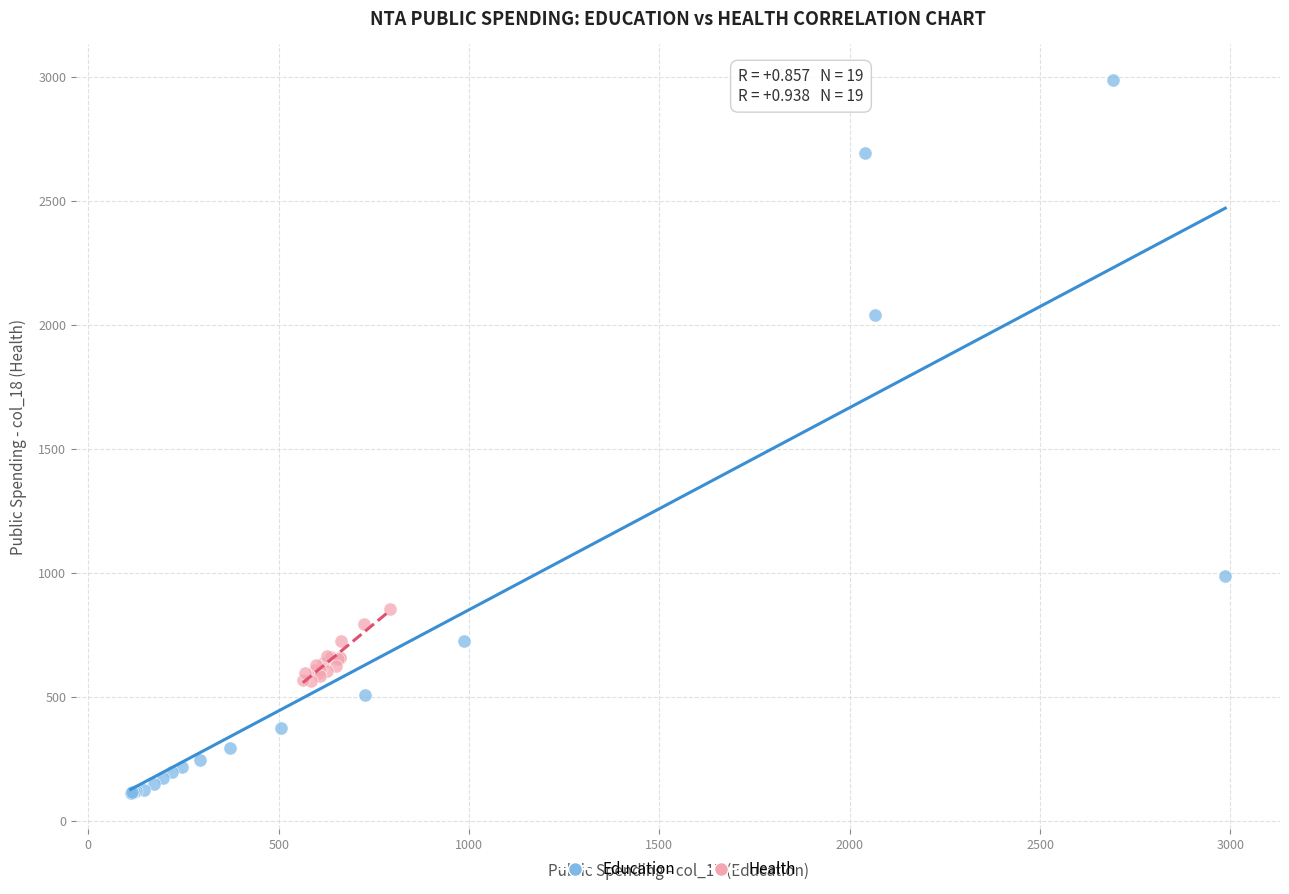

What are all the series names shown in the legend?

Education, Health